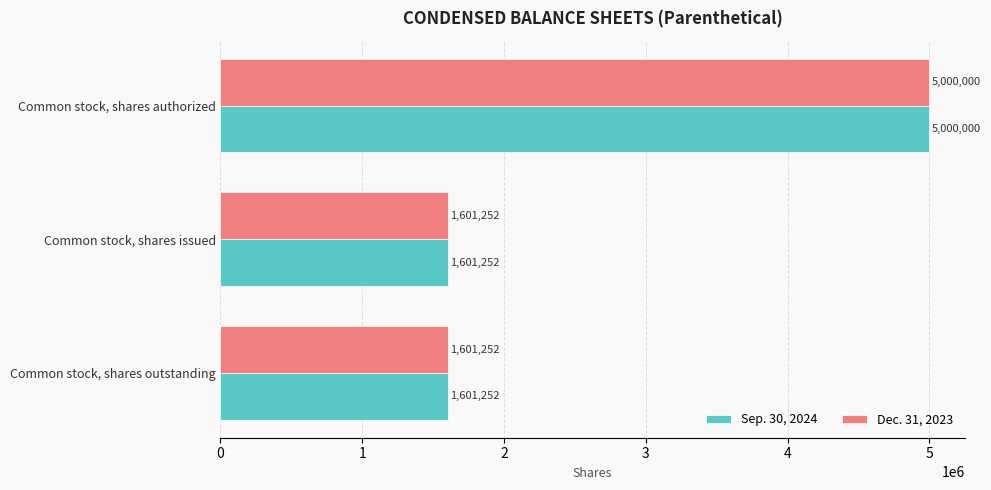

What is the approximate value of Sep. 30, 2024 at Common stock, shares issued?

1601252